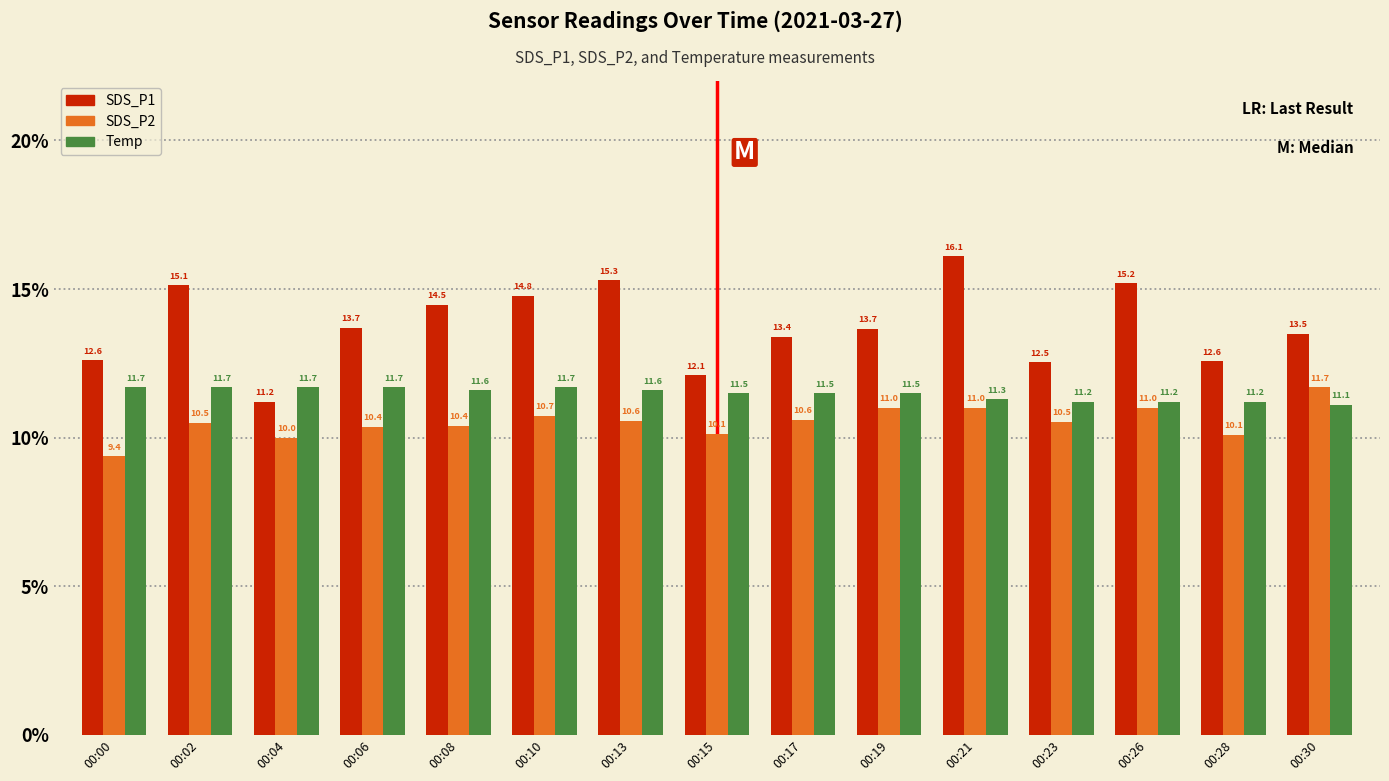

Reading left to right, what are all the values shown in this chart?

SDS_P1: 00:00=12.6	00:02=15.1	00:04=11.2	00:06=13.7	00:08=14.5	00:10=14.8	00:13=15.3	00:15=12.1	00:17=13.4	00:19=13.7	00:21=16.1	00:23=12.5	00:26=15.2	00:28=12.6	00:30=13.5
SDS_P2: 00:00=9.4	00:02=10.5	00:04=10.0	00:06=10.4	00:08=10.4	00:10=10.7	00:13=10.6	00:15=10.1	00:17=10.6	00:19=11.0	00:21=11.0	00:23=10.5	00:26=11.0	00:28=10.1	00:30=11.7
Temp: 00:00=11.7	00:02=11.7	00:04=11.7	00:06=11.7	00:08=11.6	00:10=11.7	00:13=11.6	00:15=11.5	00:17=11.5	00:19=11.5	00:21=11.3	00:23=11.2	00:26=11.2	00:28=11.2	00:30=11.1